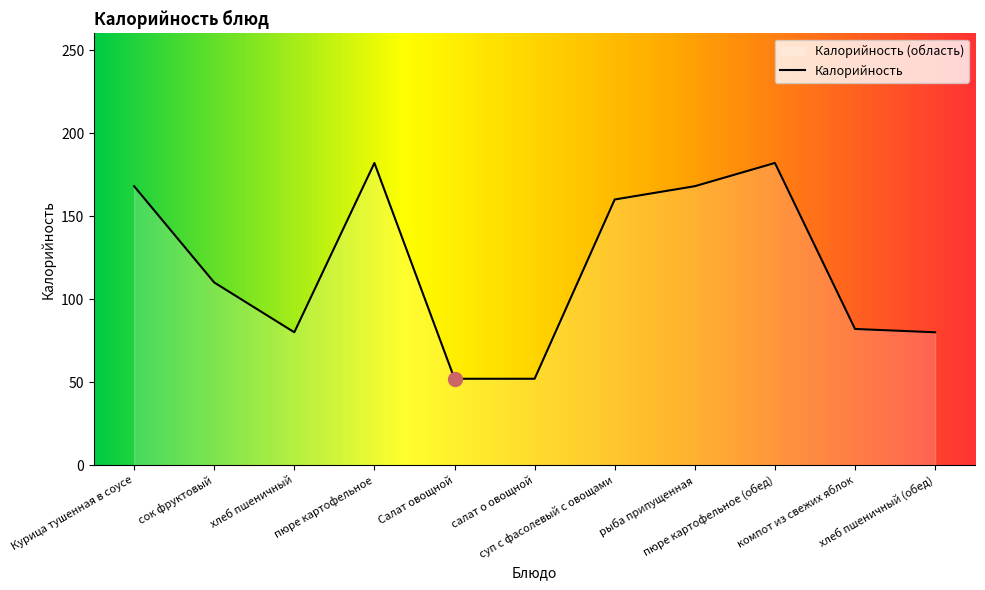

Rank the categories by value from lowest to highest.

Салат овощной, салат о овощной, хлеб пшеничный, хлеб пшеничный (обед), компот из свежих яблок, сок фруктовый, суп с фасолевый с овощами, Курица тушенная в соусе, рыба припущенная, пюре картофельное, пюре картофельное (обед)